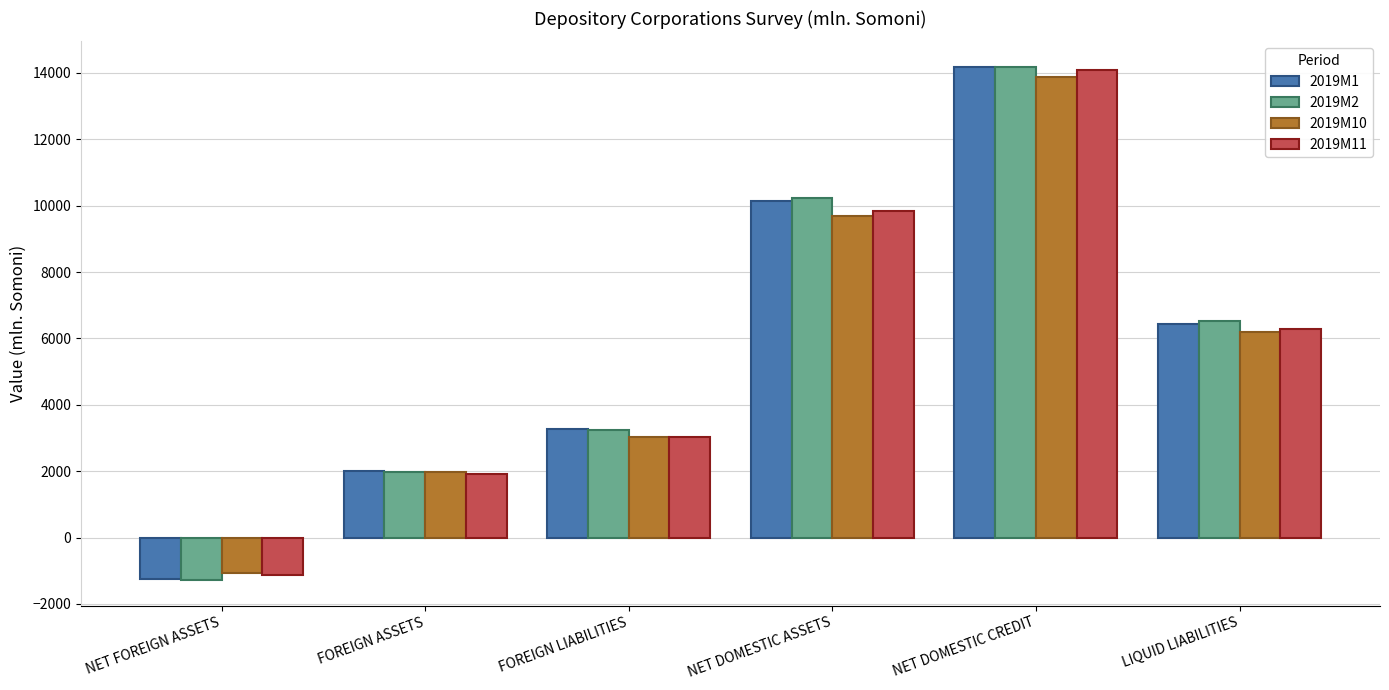

Which category has the lowest value in the 2019M1 series?

NET FOREIGN ASSETS